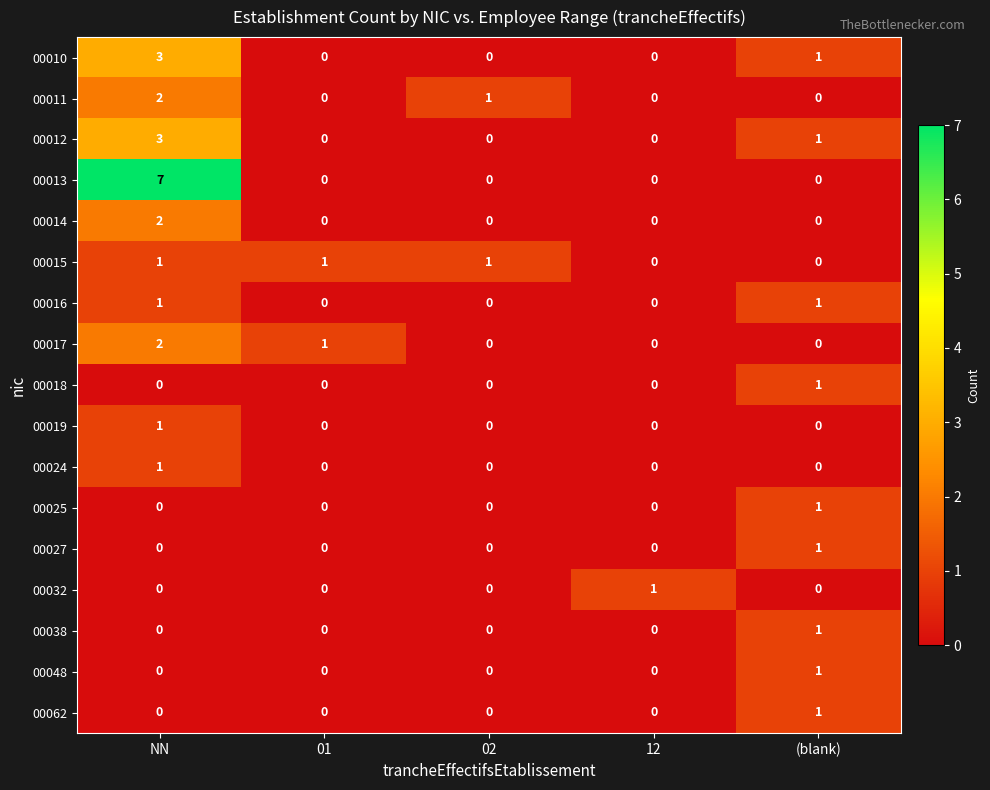

How many series are shown in this chart?

17